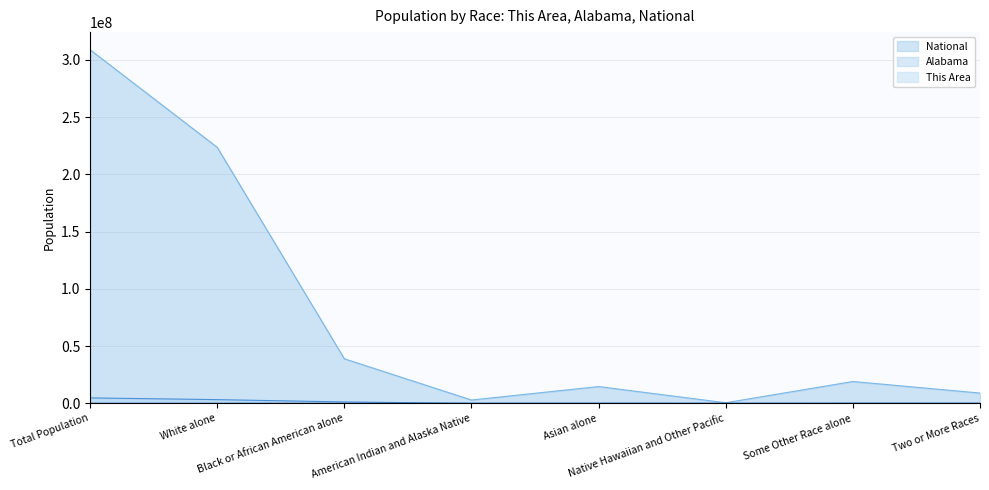

What is the total value across all series at American Indian and Alaska Native?

2960471